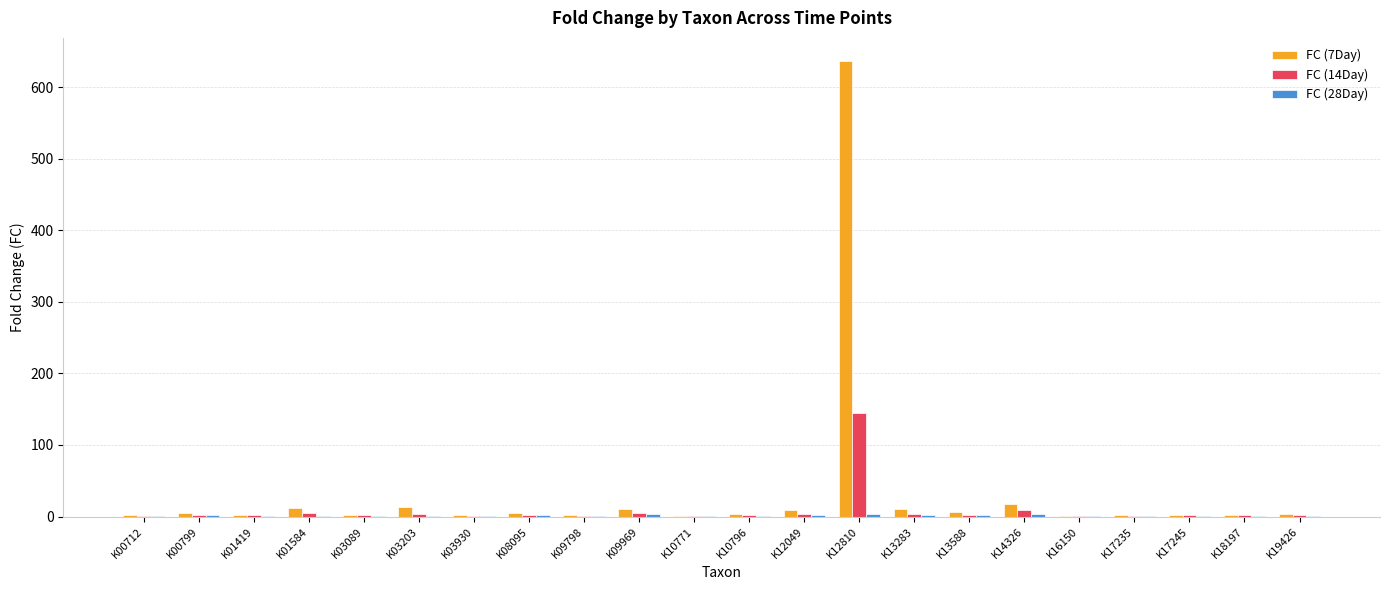

How many distinct data groups are displayed?

3